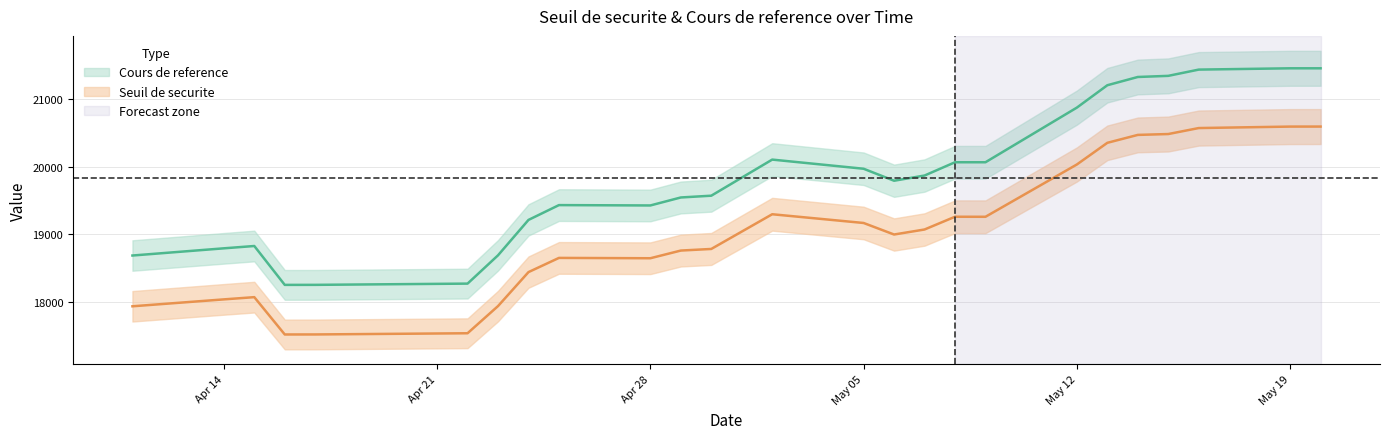

Is it true that Seuil de securite equals 26132.0 at 2025-04-11?

False